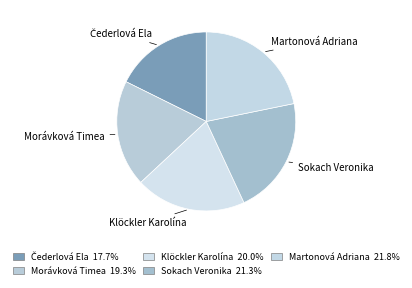

To the nearest percent, what is the difference between the largest and smallest slice percentages?

4%